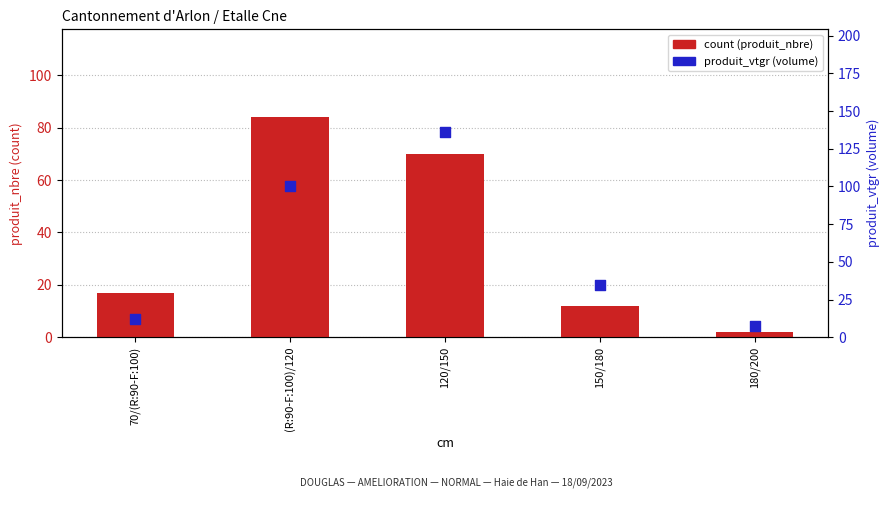

At how many categories does at least one series exceed 57?

2